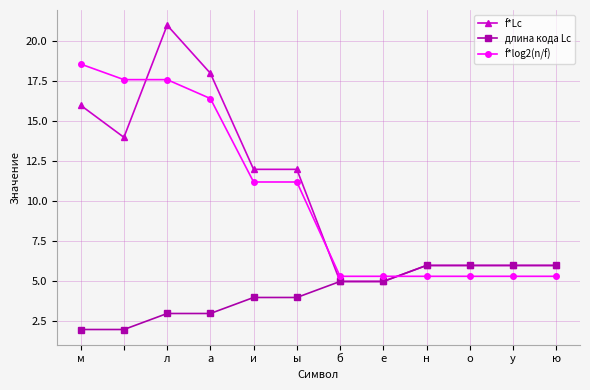

At how many categories does at least one series exceed 10?

6